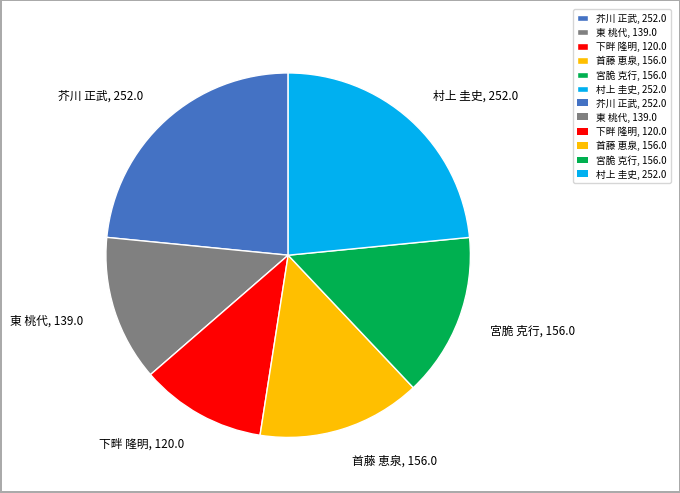

How many segments does this pie chart have?

6